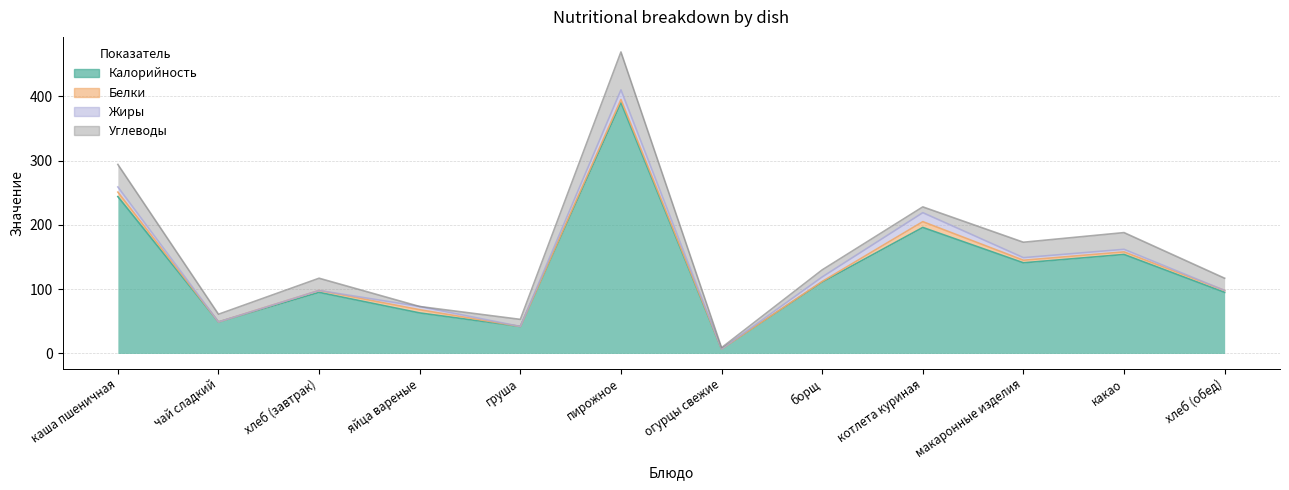

What is the difference between the second highest and second lowest values in the Калорийность series?

202